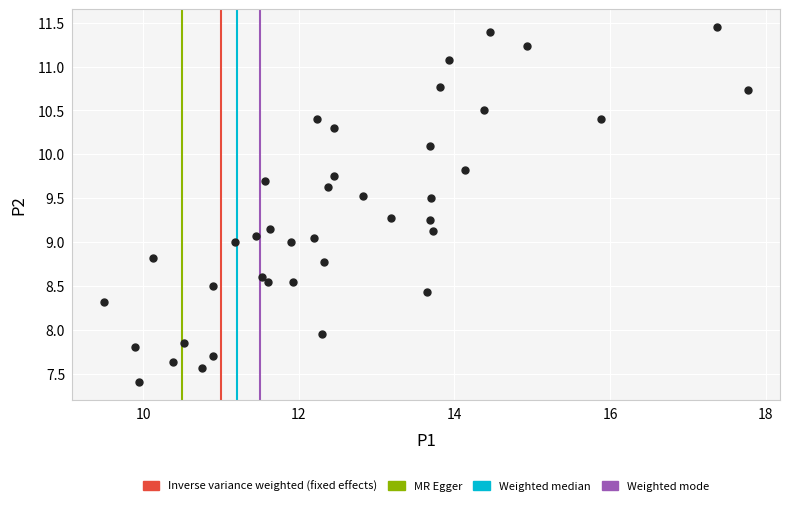

What is the range of X values (max minus min)?

8.3